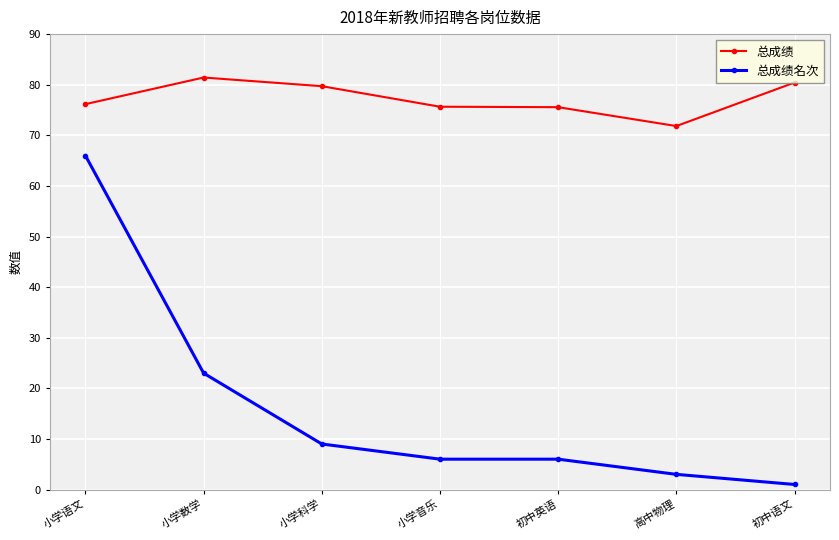

Which label corresponds to the largest value in the chart?

小学数学